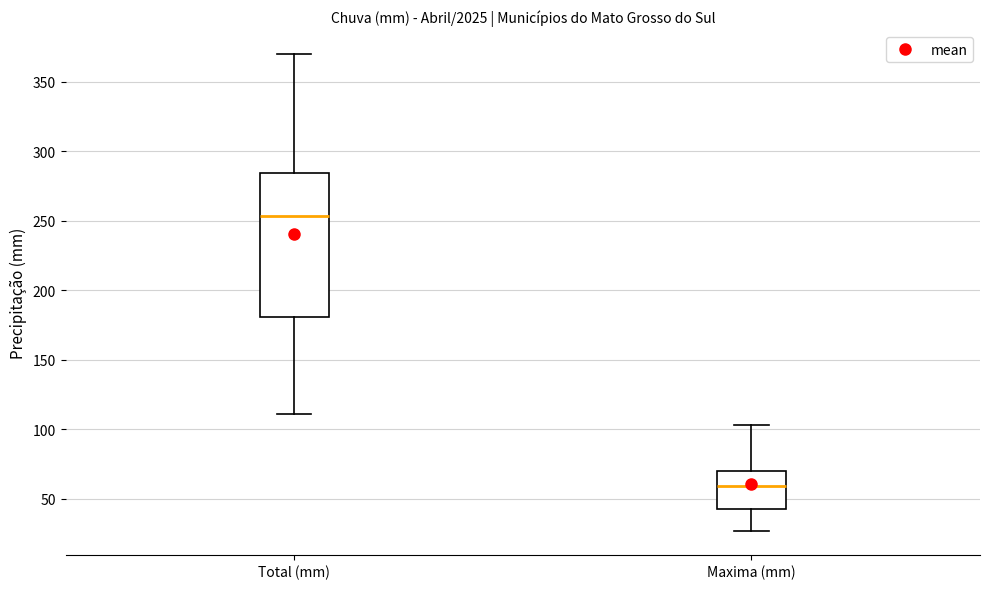

Which box is the tallest, from its lower edge to its upper edge?

Total (mm)